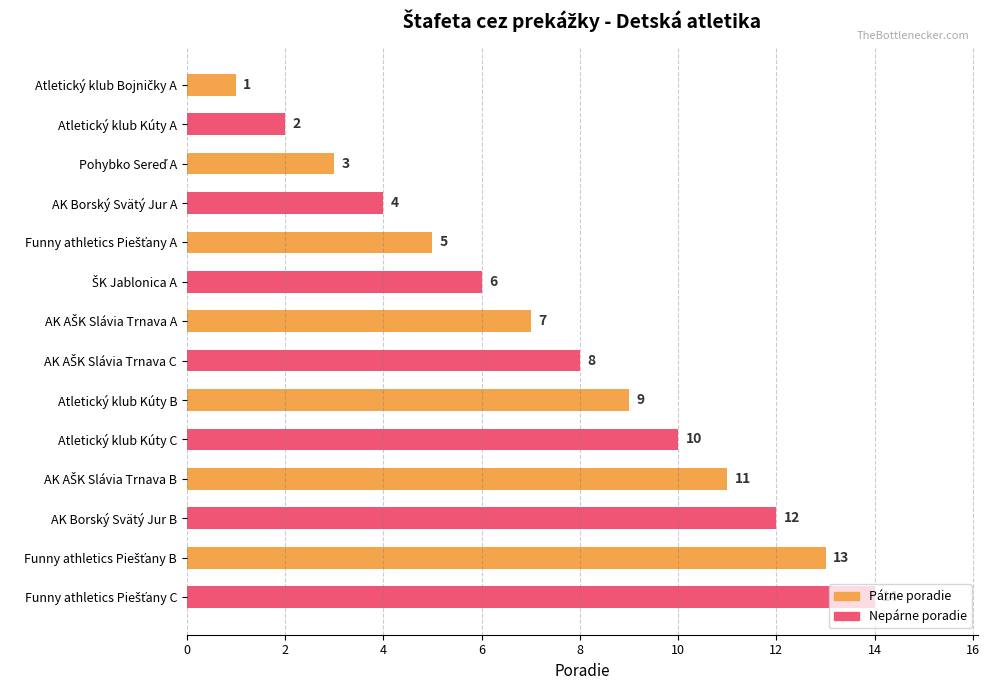

What is the smallest value displayed?

1